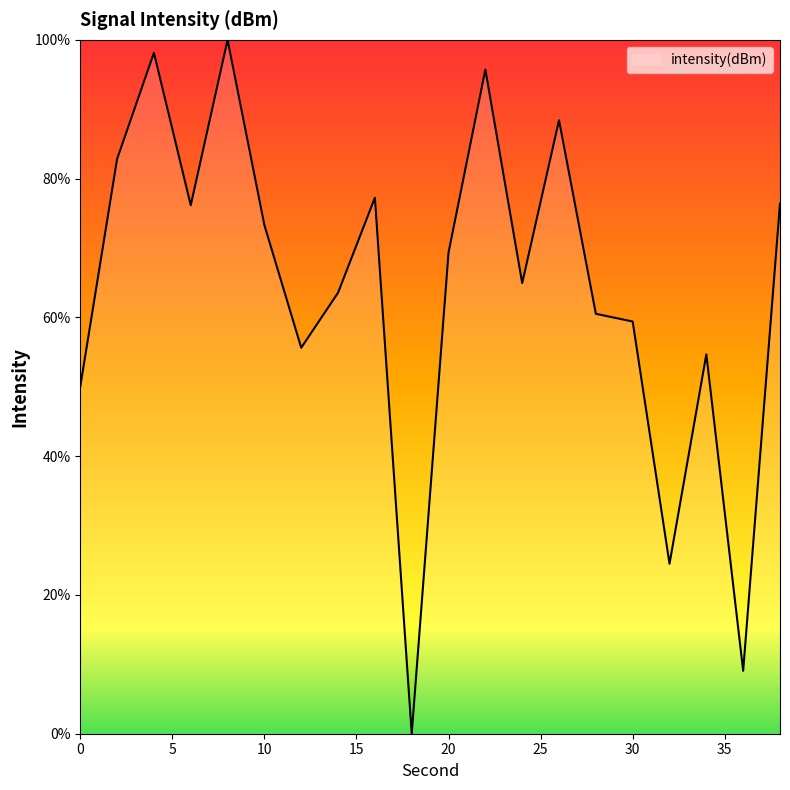

What is the maximum value shown in the chart?

100.0